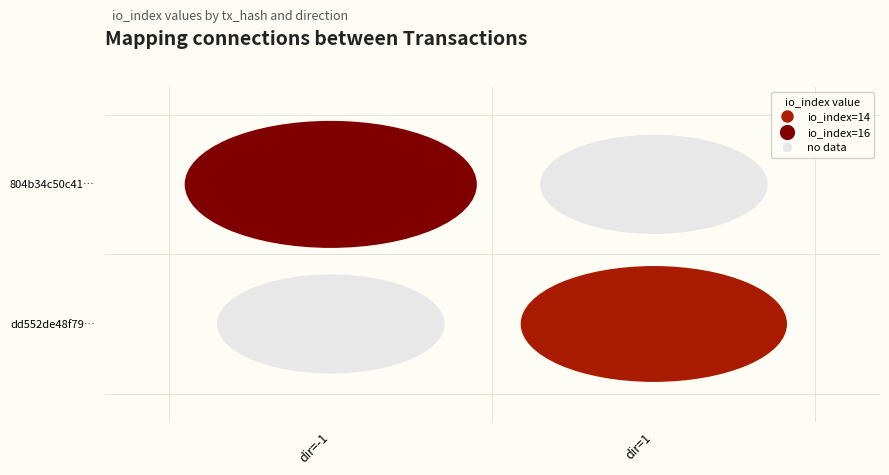

Reading left to right, transcribe all the data shown in this chart.

804b34c50c41b49d6124afdb401b1f843947bd1: direction=-1	io_index=16
dd552de48f79352a9749626ad5c50db5058b0f9: direction=1	io_index=14